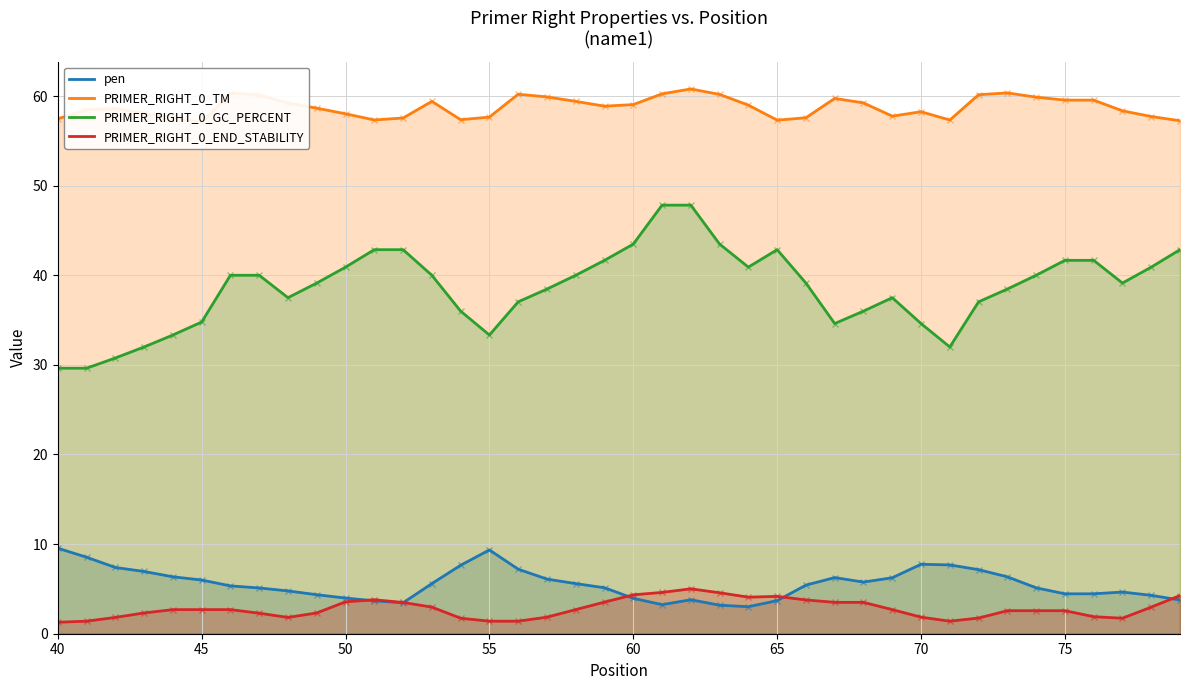

The pen series shows 1.0 at 50. True or false?

False